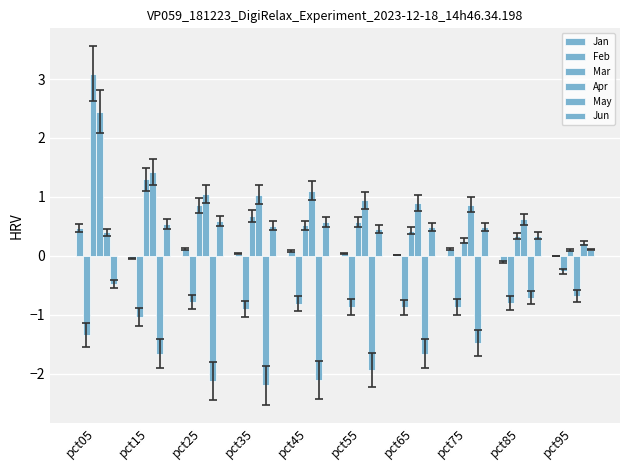

List the labels in order of Jun value, largest first.

pct25, pct45, pct15, pct35, pct65, pct75, pct55, pct85, pct95, pct05